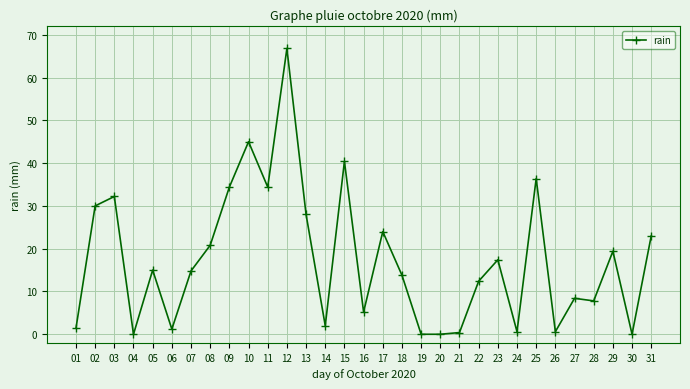

What is the maximum value shown in the chart?

66.8